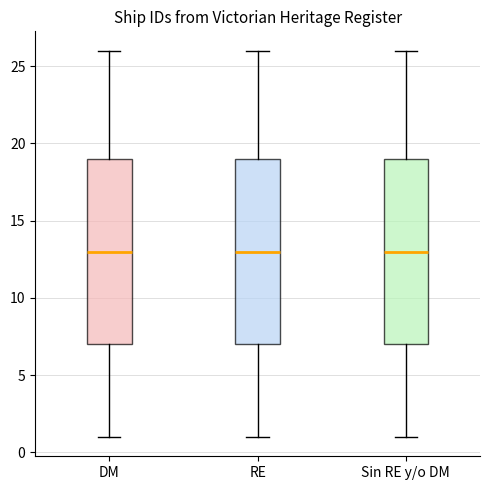

Reading left to right, transcribe this box plot: for each box, give where its median line is, the range the box spans, and where its two whiskers end, as read against the y-axis. The values are not printed on the chart, so give them approximately, as read against the axis.

DM: median 13, box 7 to 19, whiskers 1 to 26
RE: median 13, box 7 to 19, whiskers 1 to 26
Sin RE y/o DM: median 13, box 7 to 19, whiskers 1 to 26